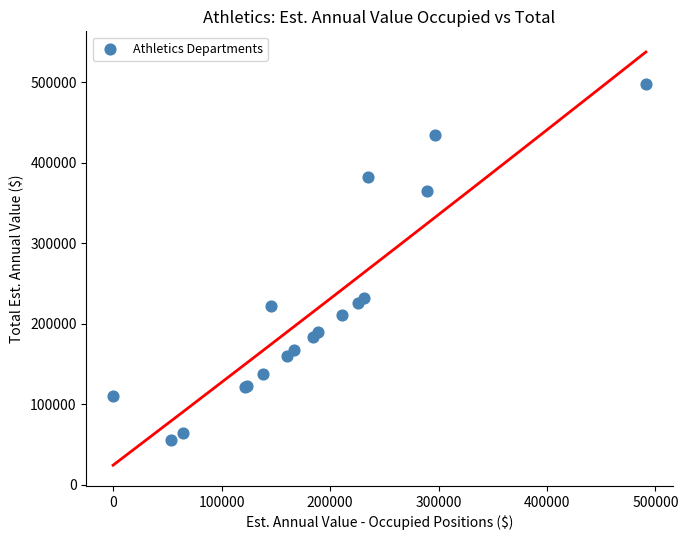

What Y value in the scatter plot is closest to 276593?

231435